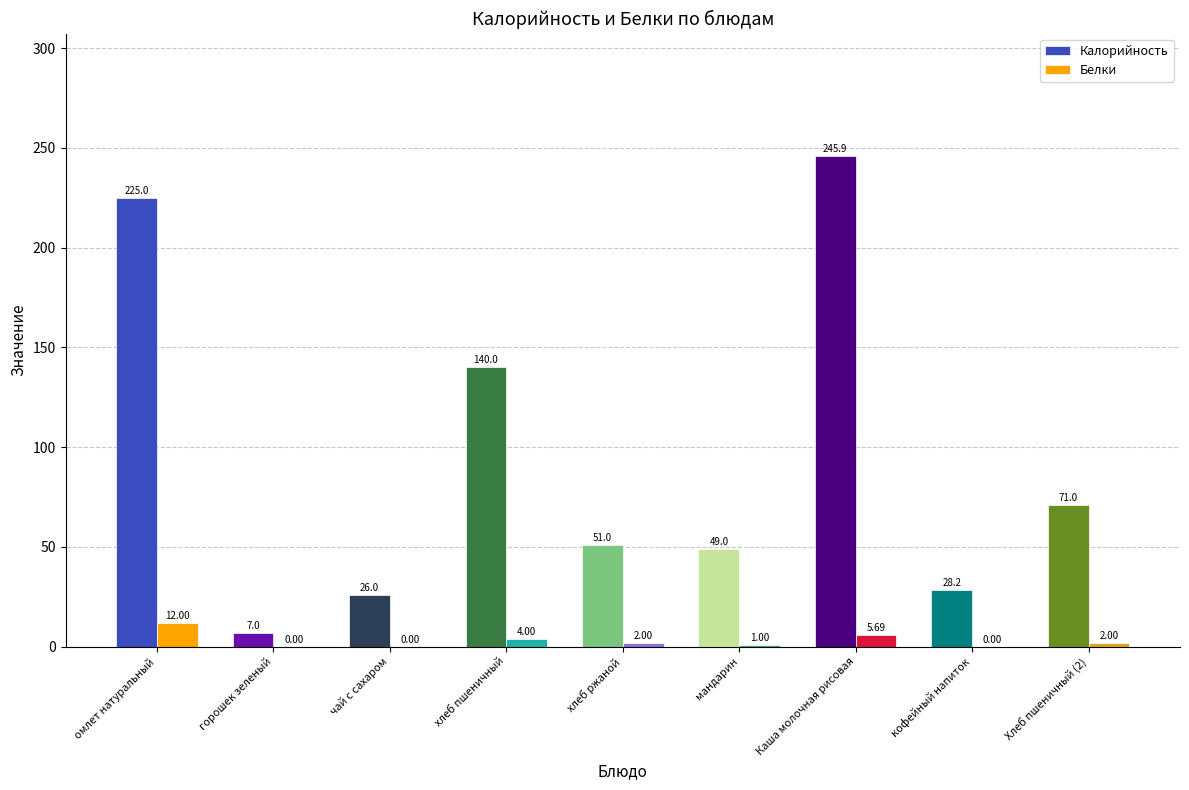

Between хлеб пшеничный and мандарин, which series saw the biggest shift?

Калорийность